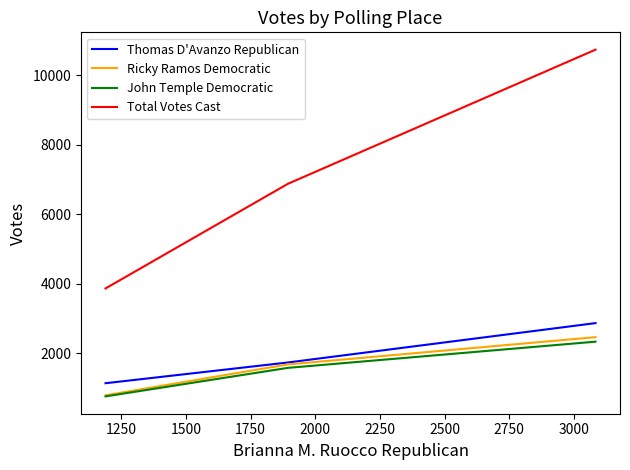

What is the average value of the John Temple Democratic series?

1553